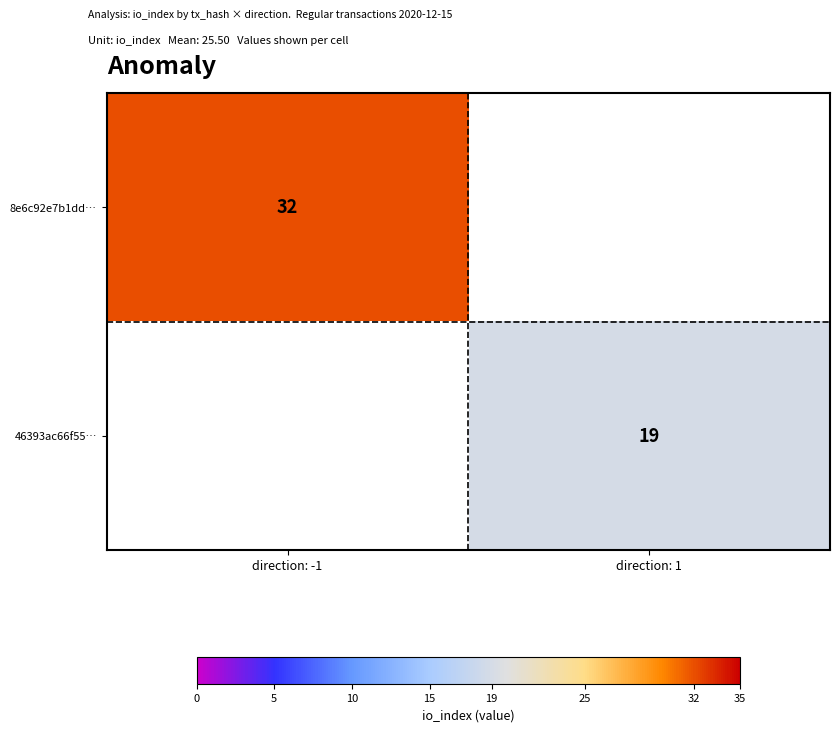

Count the number of data series in this chart.

2